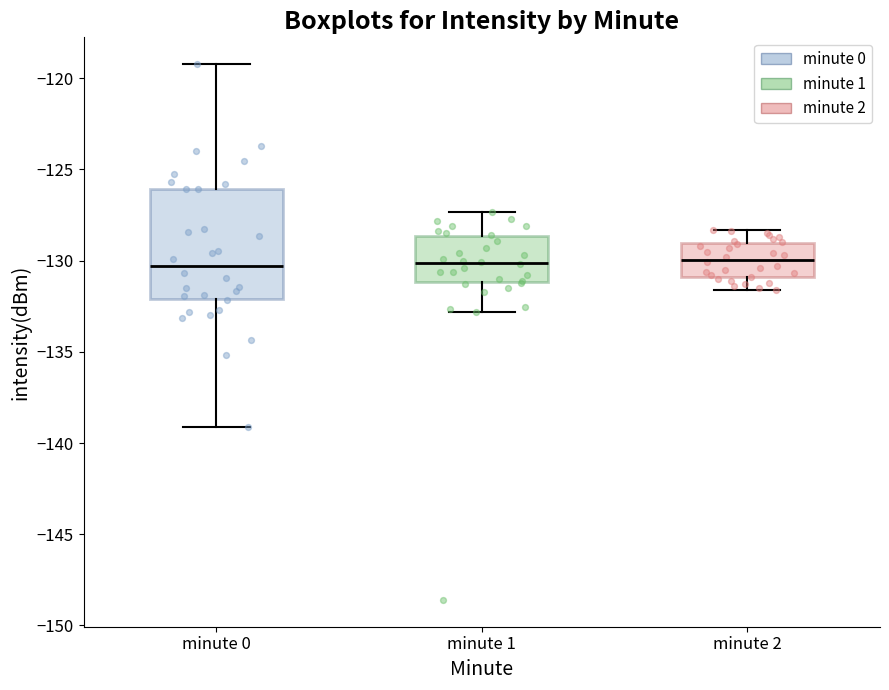

Reading left to right, transcribe this box plot: for each box, give where its median line is, the range the box spans, and where its two whiskers end, as read against the y-axis. The values are not printed on the chart, so give them approximately, as read against the axis.

minute 0: median -130.5, box -132.0 to -126.0, whiskers -139.0 to -119.0
minute 1: median -130.0, box -131.0 to -128.5, whiskers -133.0 to -127.5
minute 2: median -130.0, box -131.0 to -129.0, whiskers -131.5 to -128.5